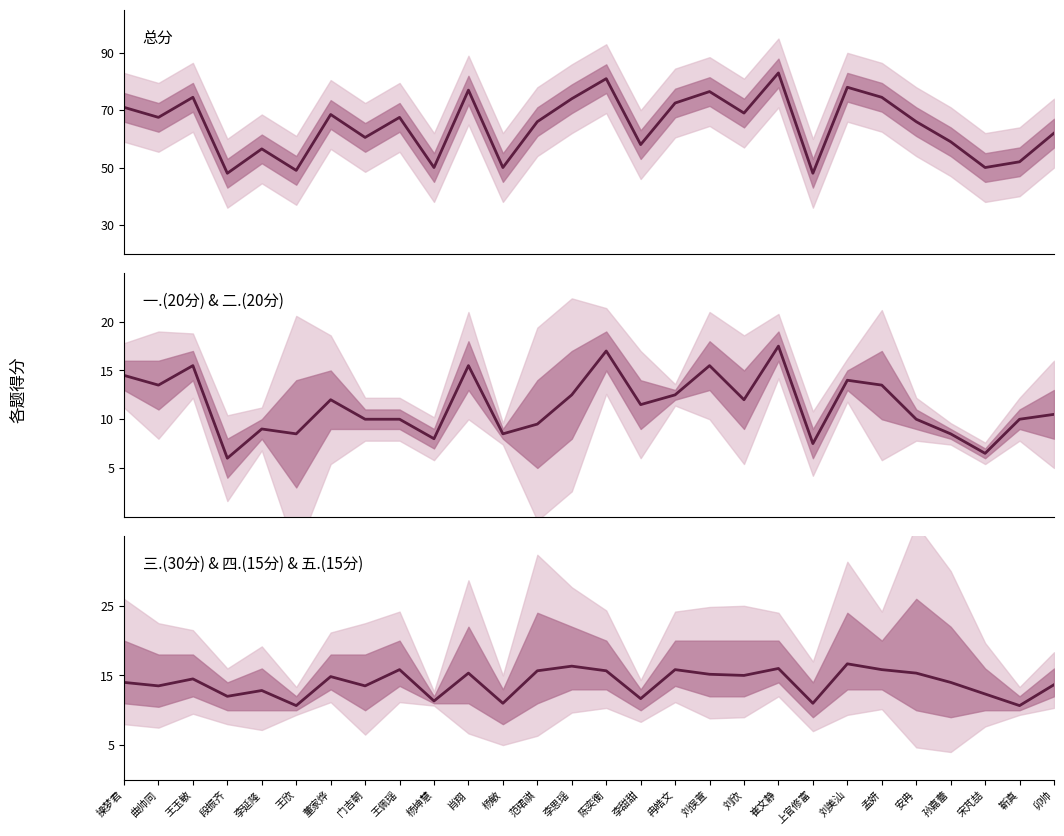

Reading left to right, what are all the values shown in this chart?

总分: 操梦君=71.0	曲帅同=67.5	王玉敏=74.5	段振齐=48.0	李延隆=56.5	王欣=49.0	董家烨=68.5	门吉朝=60.5	王佩瑶=67.5	杨坤慧=50.0	肖翔=77.0	杨敏=50.0	范珺祺=66.0	李思瑶=74.0	陈奕衡=81.0	李甜甜=58.0	冉皓文=72.5	刘俣萱=76.5	刘欣=69.0	崔文静=83.0	上官修富=48.0	刘美汕=78.0	孟妍=74.5	安冉=66.0	孙嘉蕾=59.0	宋芃喆=50.0	靳真=52.0	卯帅=62.0
一.(20分) & 二.(20分): 操梦君=14.5	曲帅同=13.5	王玉敏=15.5	段振齐=6.0	李延隆=9.0	王欣=8.5	董家烨=12.0	门吉朝=10.0	王佩瑶=10.0	杨坤慧=8.0	肖翔=15.5	杨敏=8.5	范珺祺=9.5	李思瑶=12.5	陈奕衡=17.0	李甜甜=11.5	冉皓文=12.5	刘俣萱=15.5	刘欣=12.0	崔文静=17.5	上官修富=7.5	刘美汕=14.0	孟妍=13.5	安冉=10.0	孙嘉蕾=8.5	宋芃喆=6.5	靳真=10.0	卯帅=10.5
三.(30分) & 四.(15分) & 五.(15分): 操梦君=14.0	曲帅同=13.5	王玉敏=14.5	段振齐=12.0	李延隆=12.8	王欣=10.7	董家烨=14.8	门吉朝=13.5	王佩瑶=15.8	杨坤慧=11.3	肖翔=15.3	杨敏=11.0	范珺祺=15.7	李思瑶=16.3	陈奕衡=15.7	李甜甜=11.7	冉皓文=15.8	刘俣萱=15.2	刘欣=15.0	崔文静=16.0	上官修富=11.0	刘美汕=16.7	孟妍=15.8	安冉=15.3	孙嘉蕾=14.0	宋芃喆=12.3	靳真=10.7	卯帅=13.7